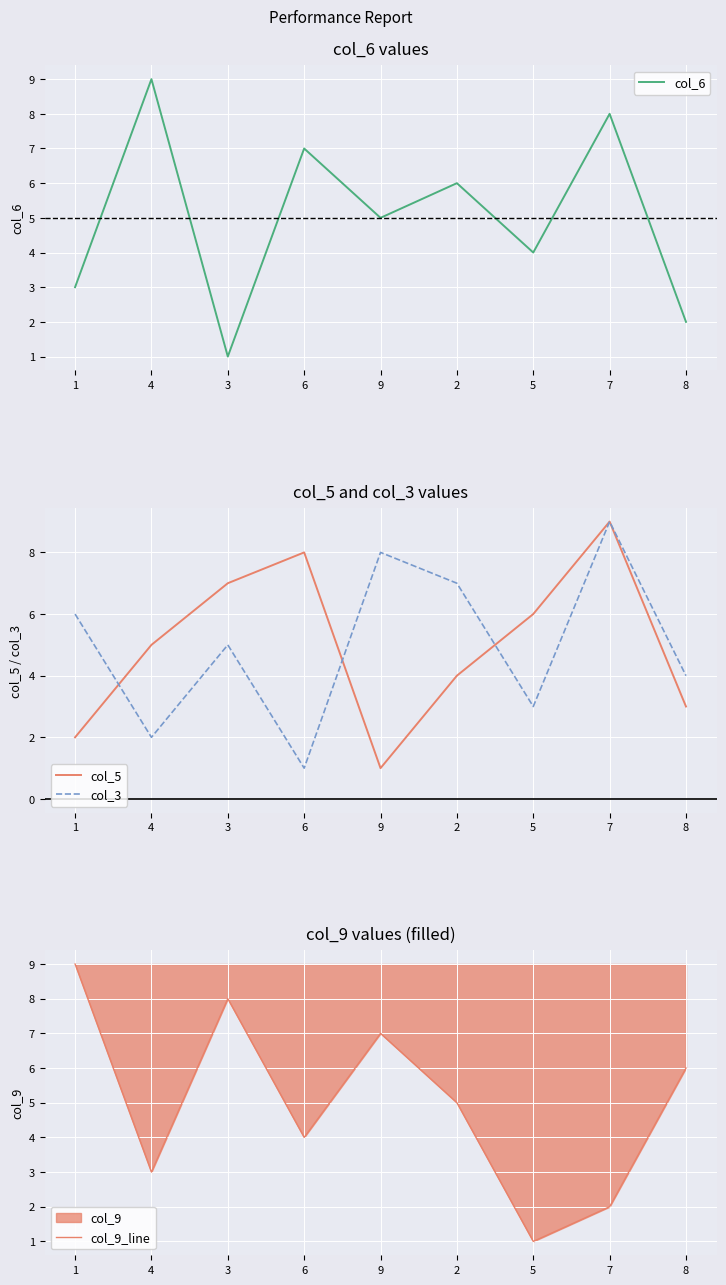

What is the minimum value for col_6?

1